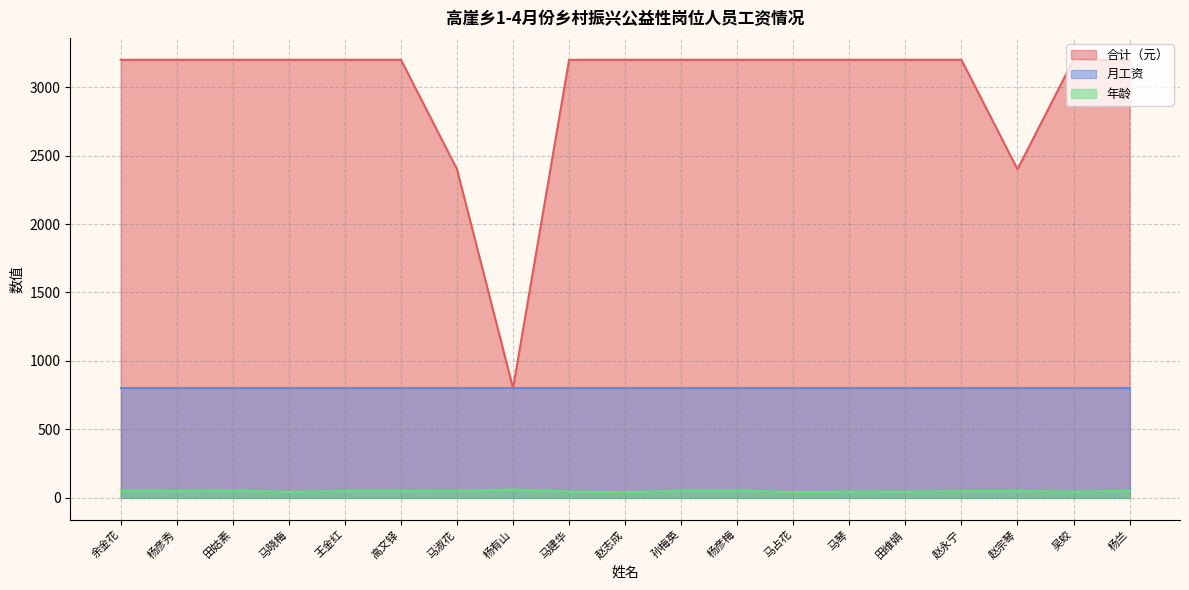

What is the difference between the maximum and minimum values in the 年龄 series?

19